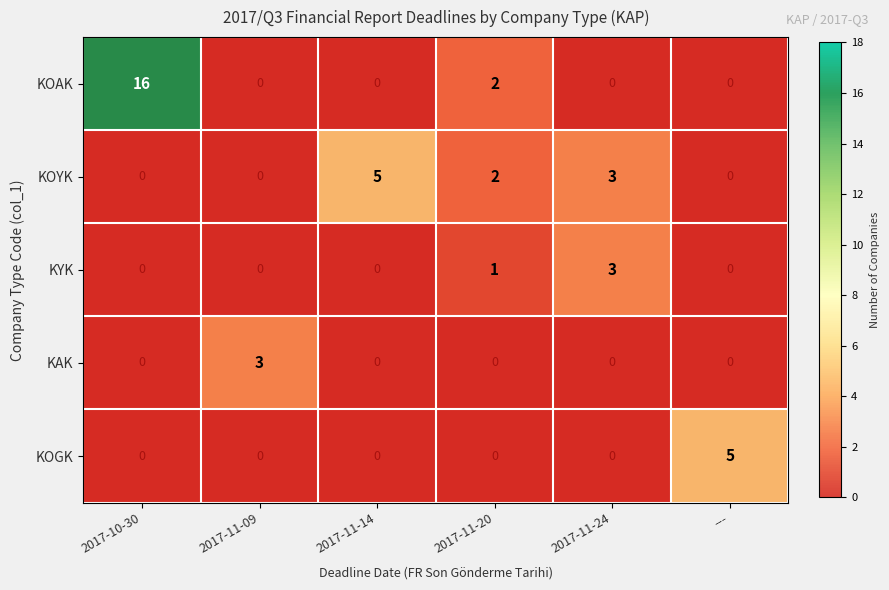

Which series has the largest range (max minus min)?

KOAK